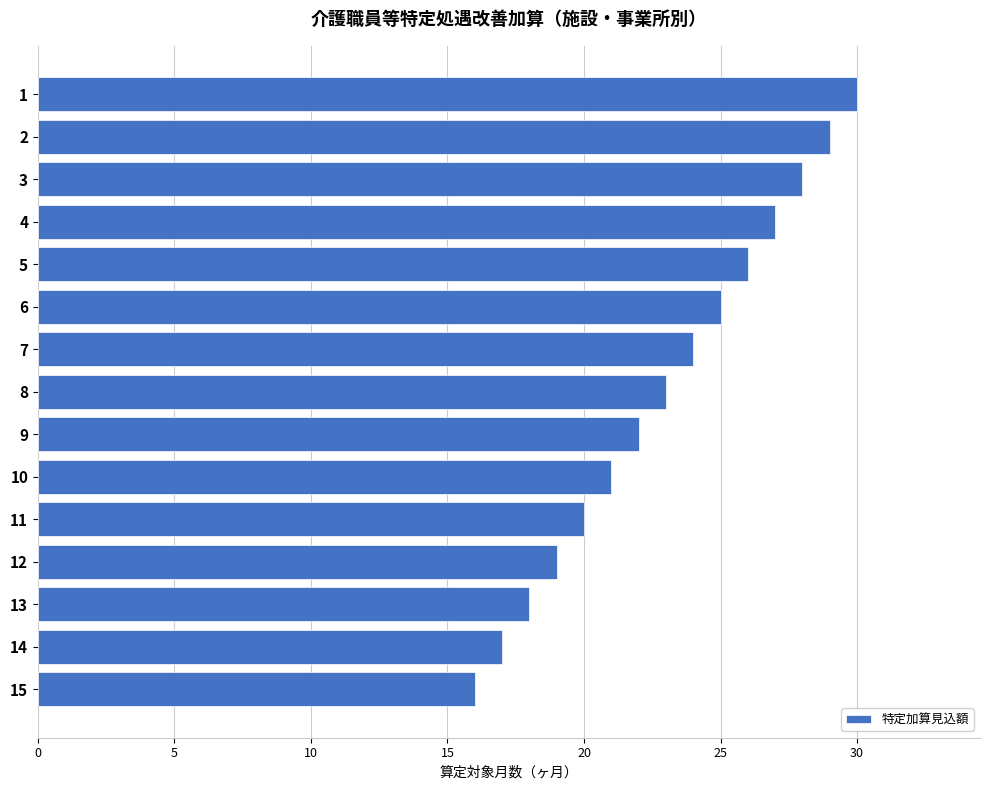

Approximately how many times larger is the value at 15 compared to 14?

0.9